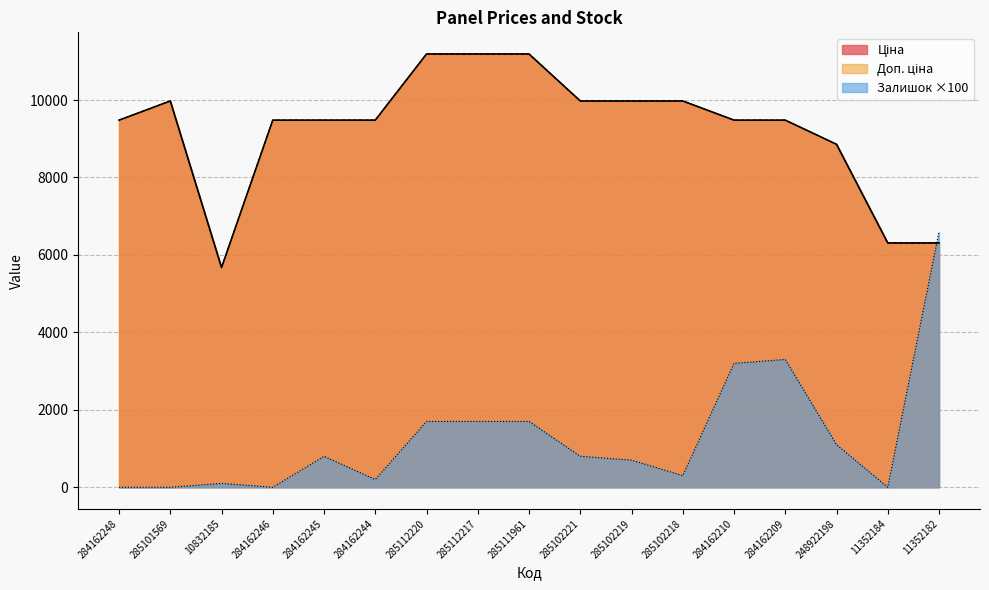

Between 284162245 and 284162244, which is larger?

284162245